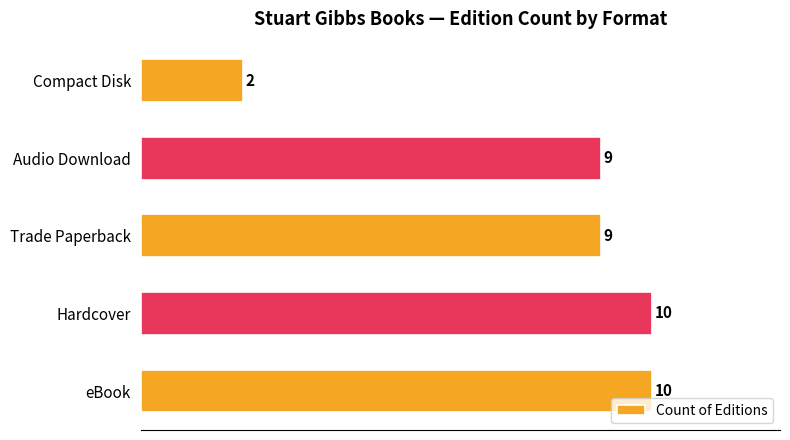

What is the maximum value shown in the chart?

10